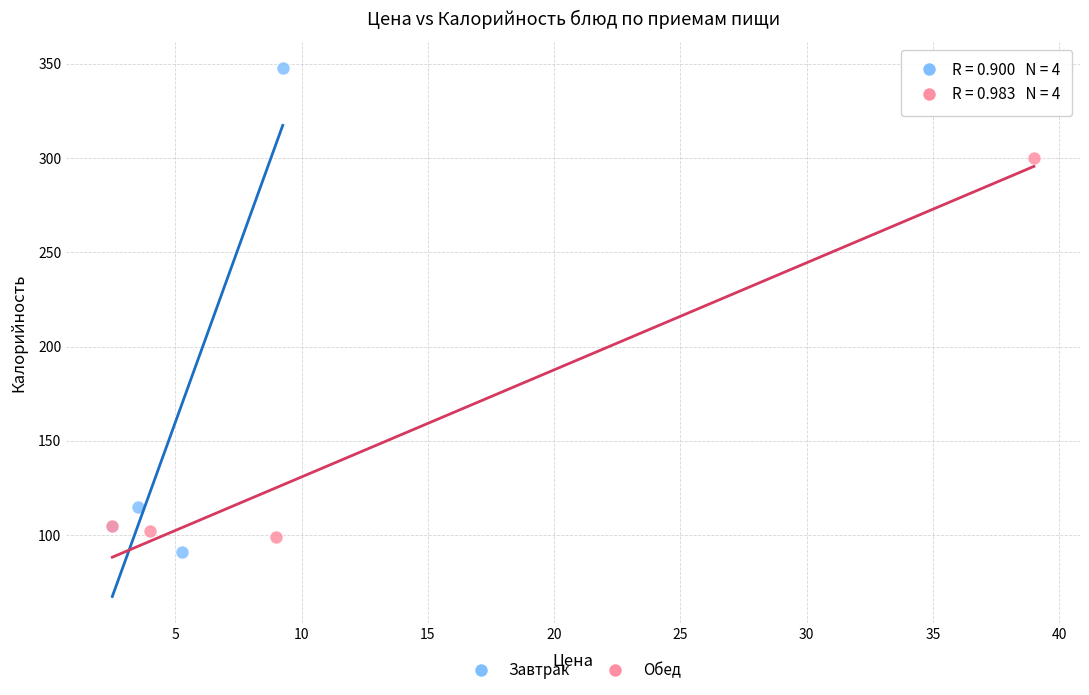

Which series contains the lowest Y value?

Завтрак